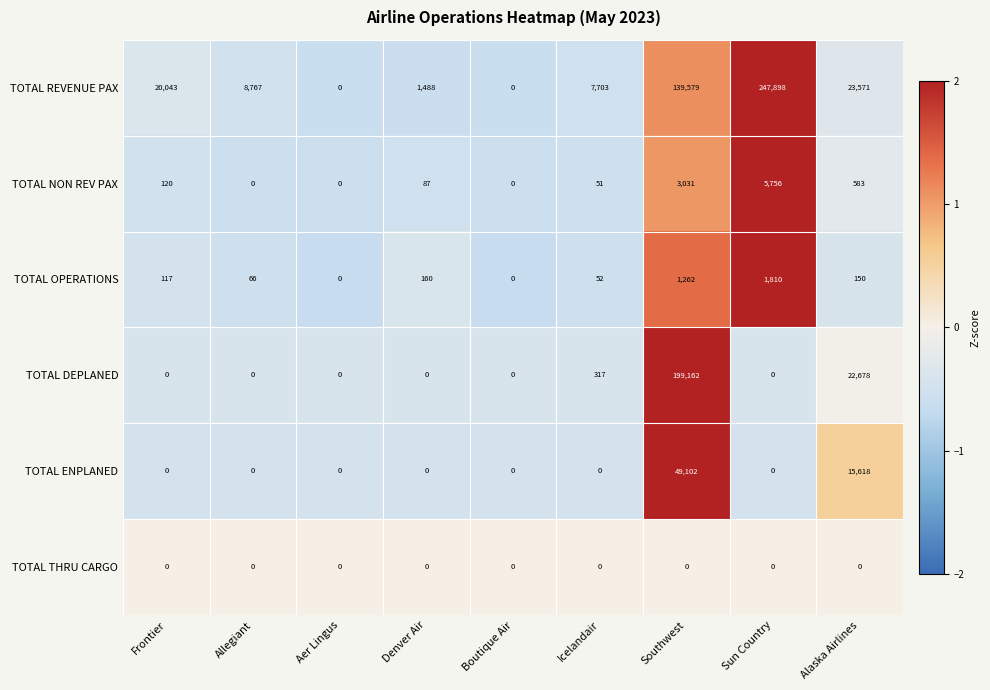

How many data points does each series have?

9